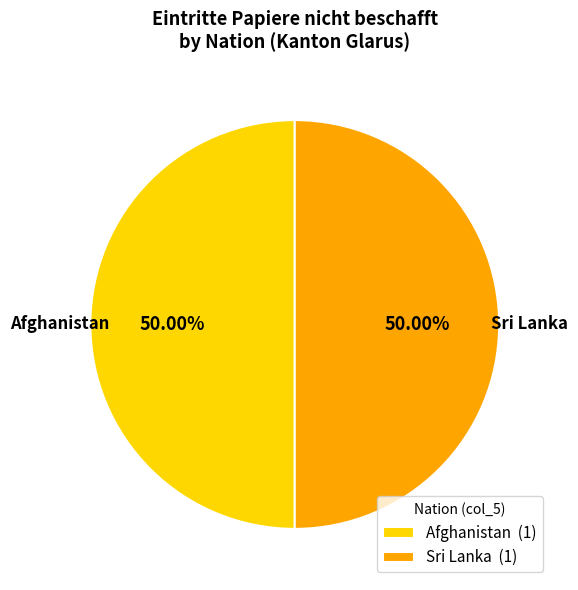

Approximately how many times larger is the value at Sri Lanka compared to Afghanistan?

1.0